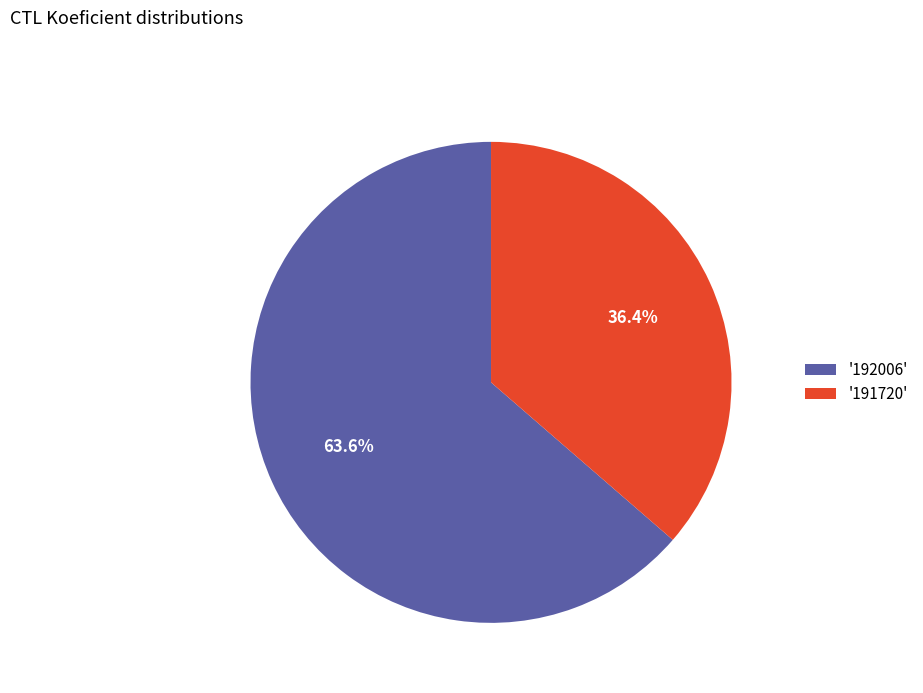

What is the total percentage of '192006' and '191720'?

100.0%